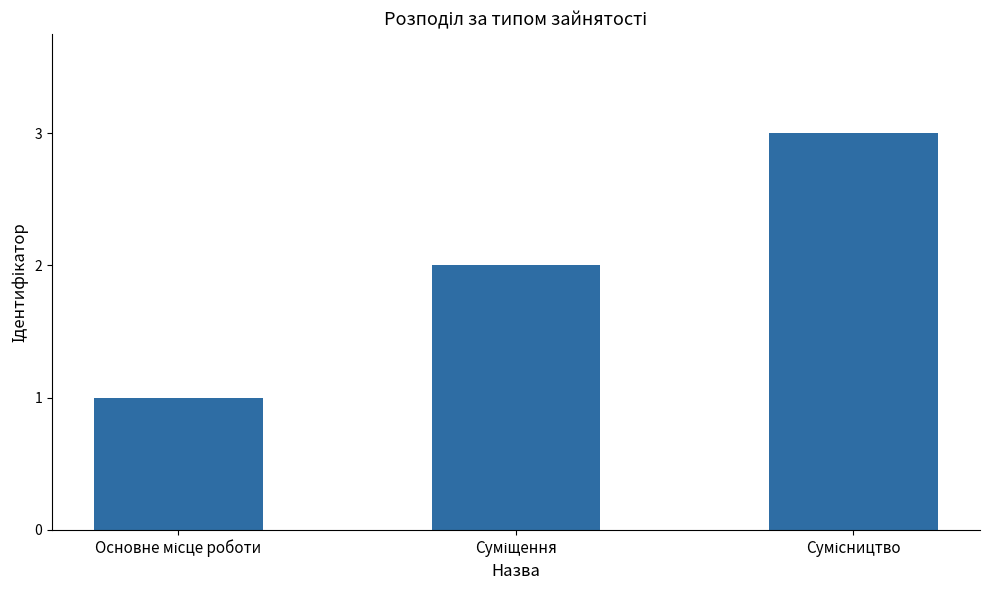

How many data points does each series have?

3